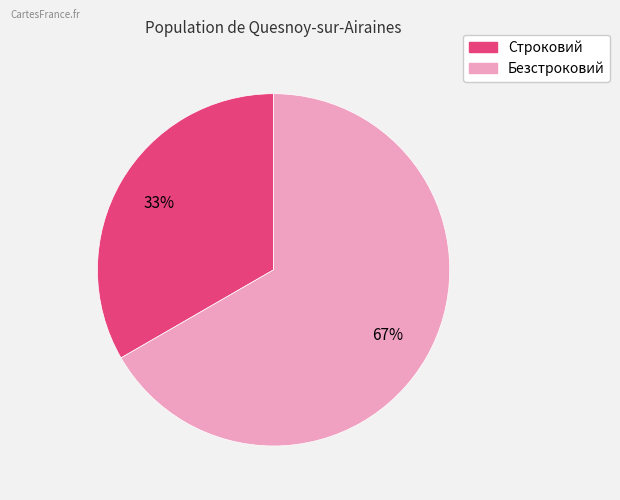

Is the sum of Безстроковий and Строковий greater than half?

Yes